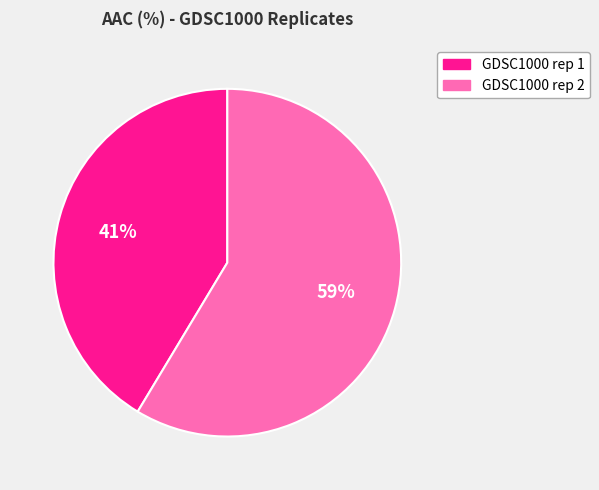

How many segments does this pie chart have?

2